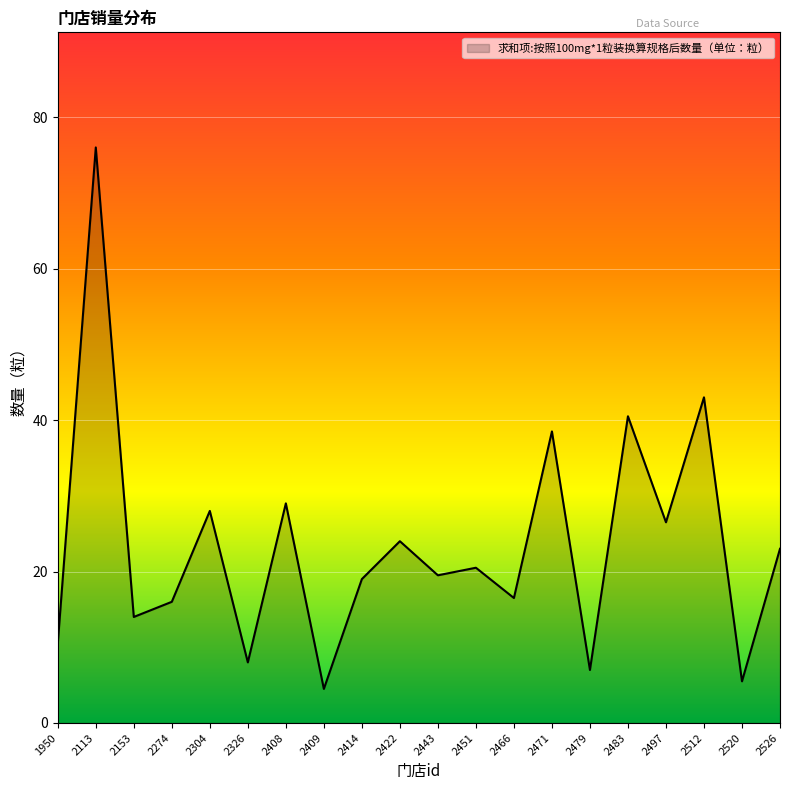

The chart shows a value of 8.0 at 2326. True or false?

True